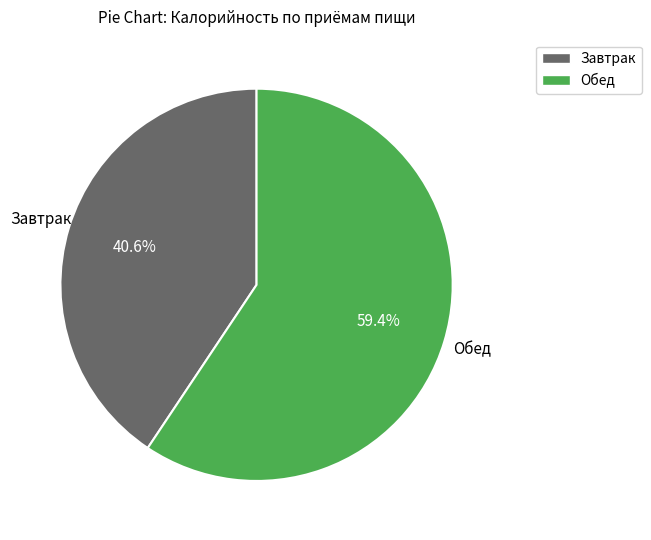

Do Обед and Завтрак together represent more than half of the pie?

Yes